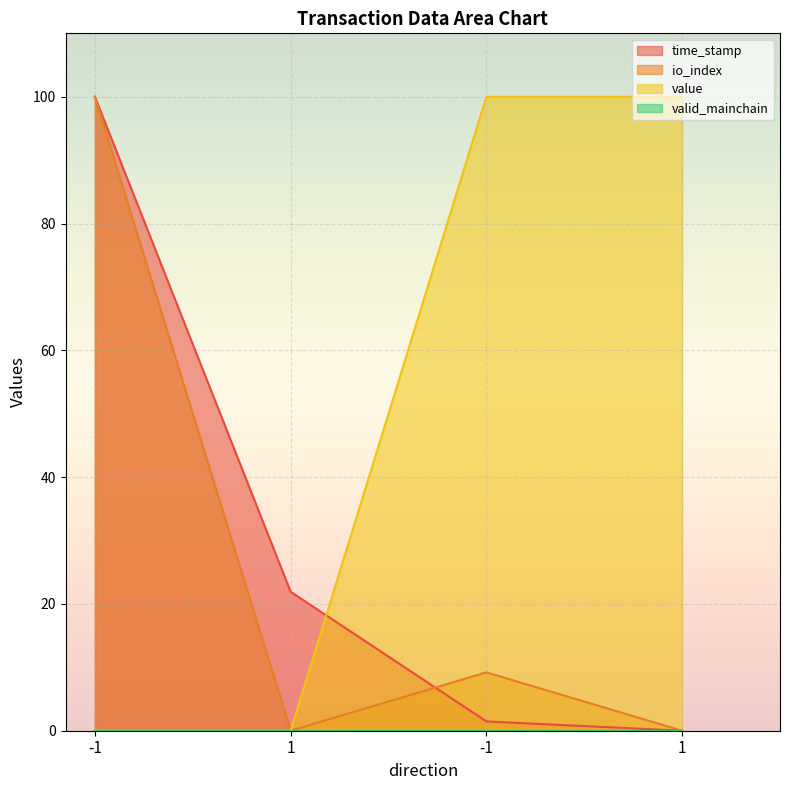

What is the label of the 3rd point from the right?

1